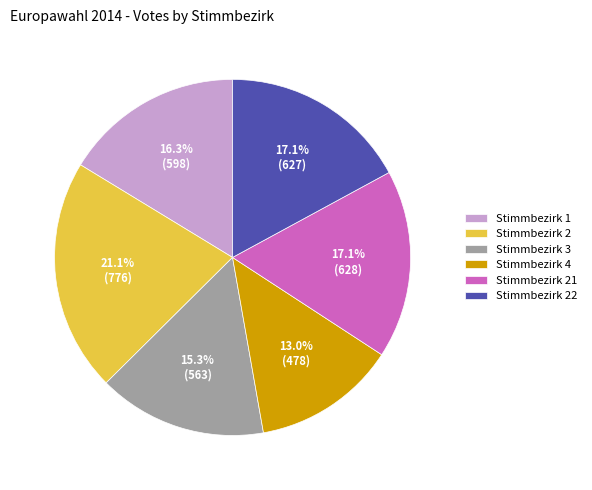

How many slices are in this pie chart?

6